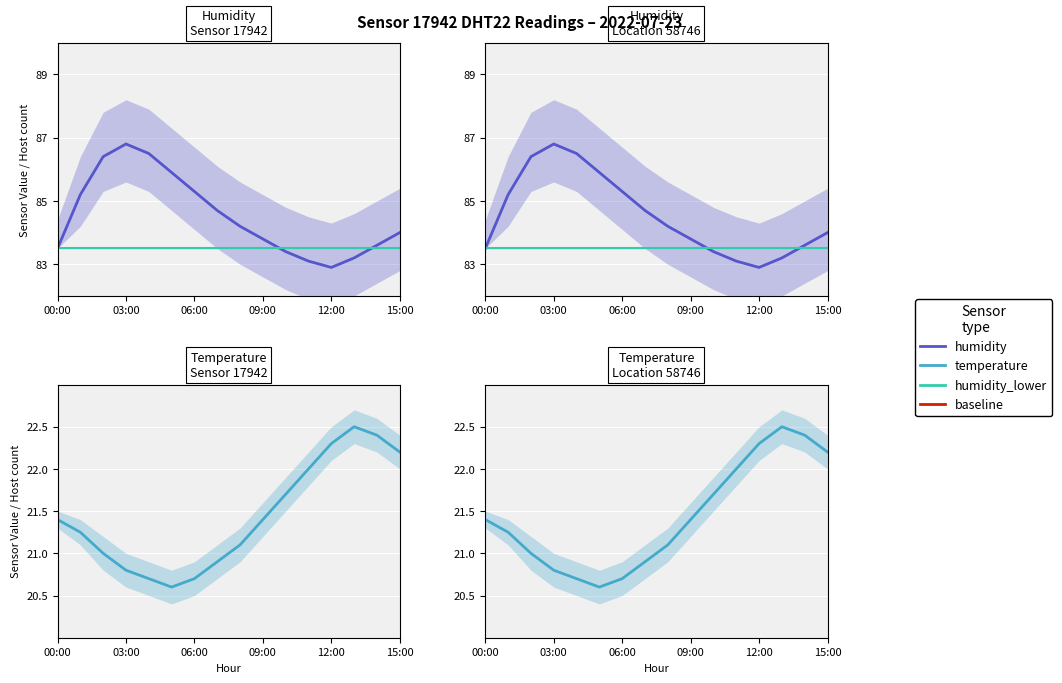

What position from the left is 15:00?

6